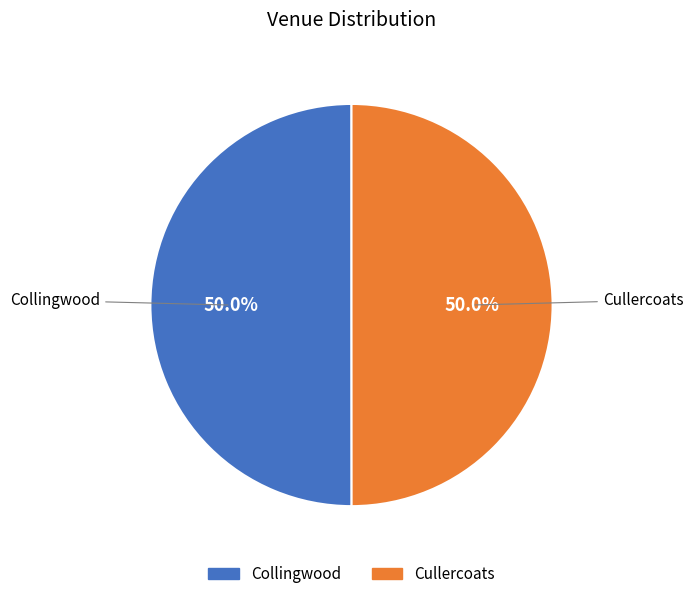

To the nearest percent, what is the average slice percentage?

50%